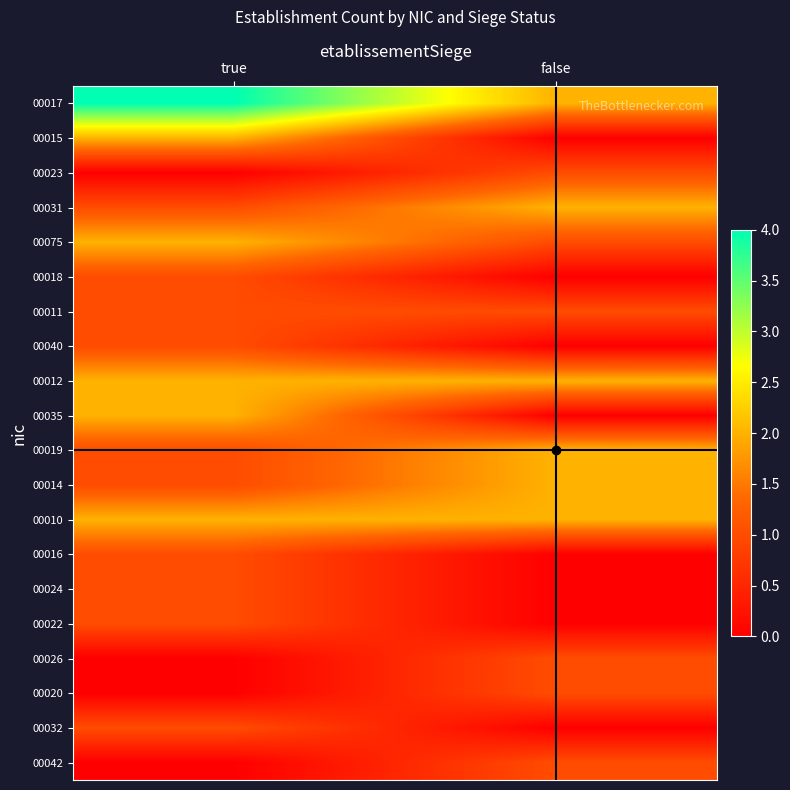

What is the greatest value displayed?

4